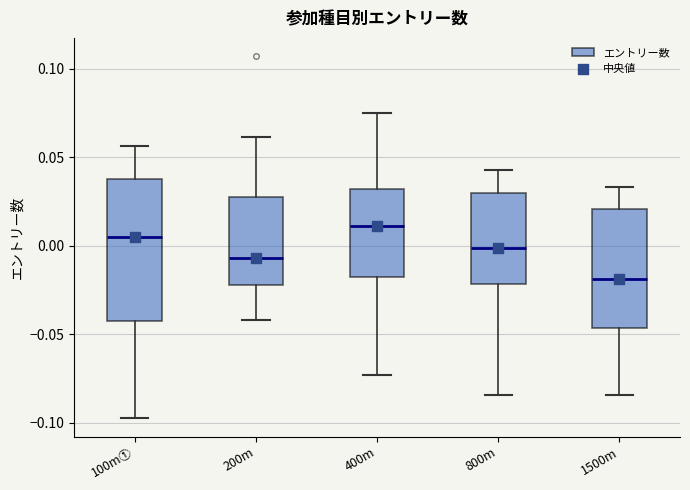

Where does the median line of the box for 1500m sit on the y-axis? The values are not printed on the chart, so give them approximately, as read against the axis.

-0.020